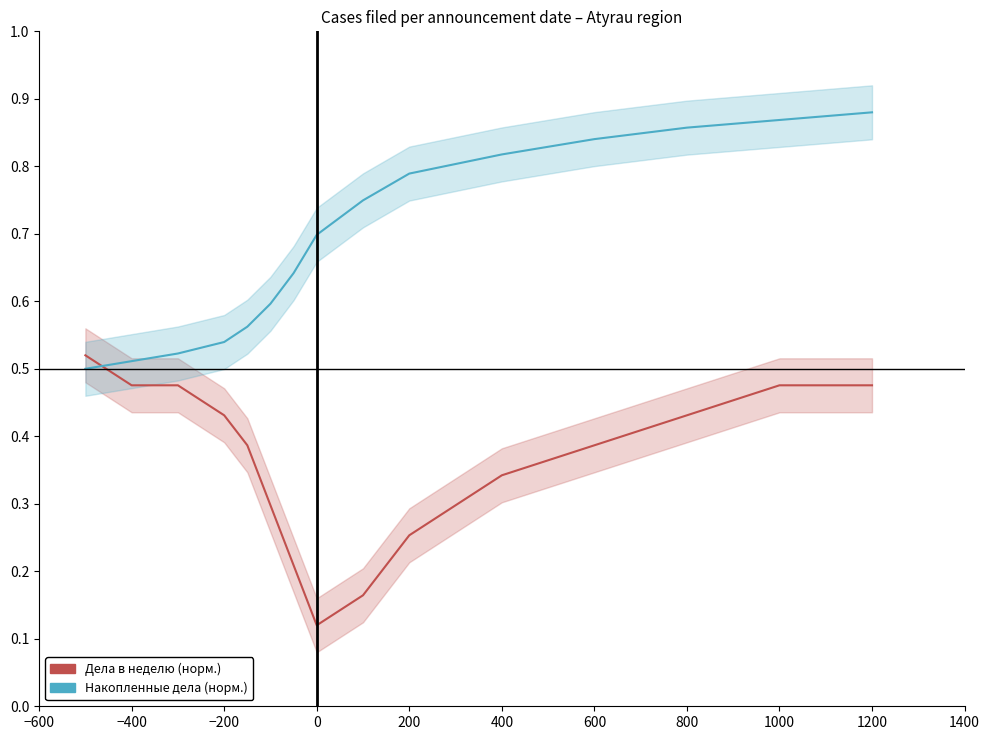

What is the difference between the maximum and minimum values in the Накопленные дела (норм.) series?

0.4